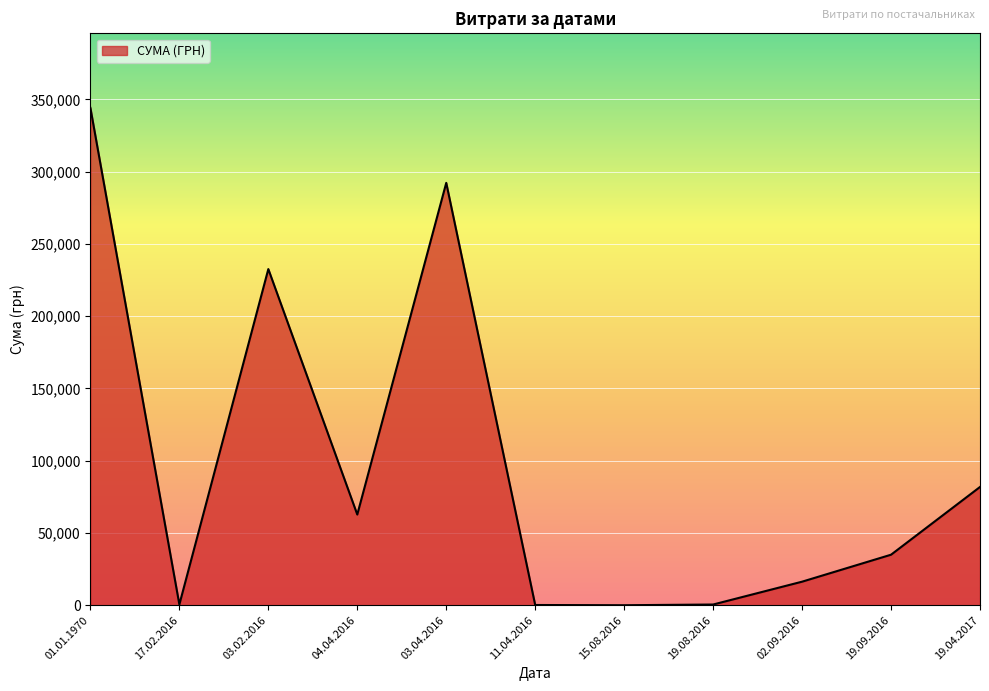

What is the maximum value shown in the chart?

344135.7